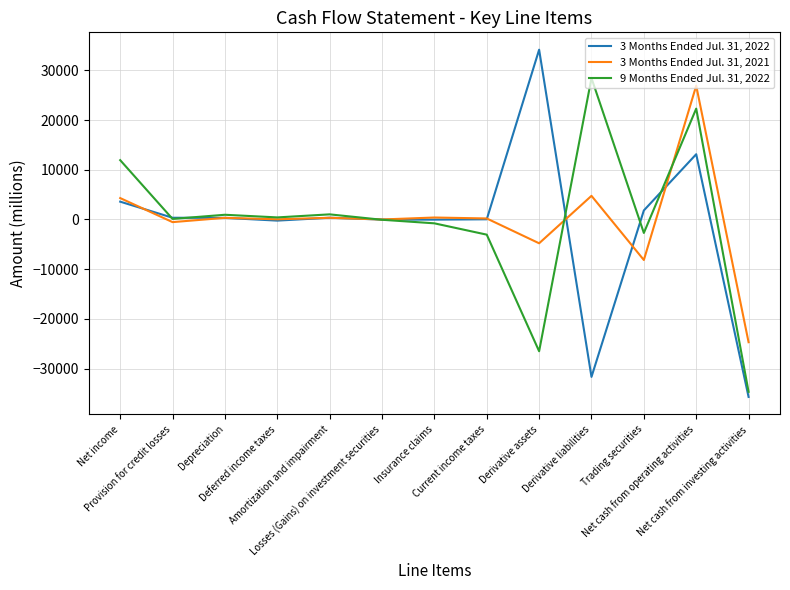

What is the minimum value shown in the chart?

-35706